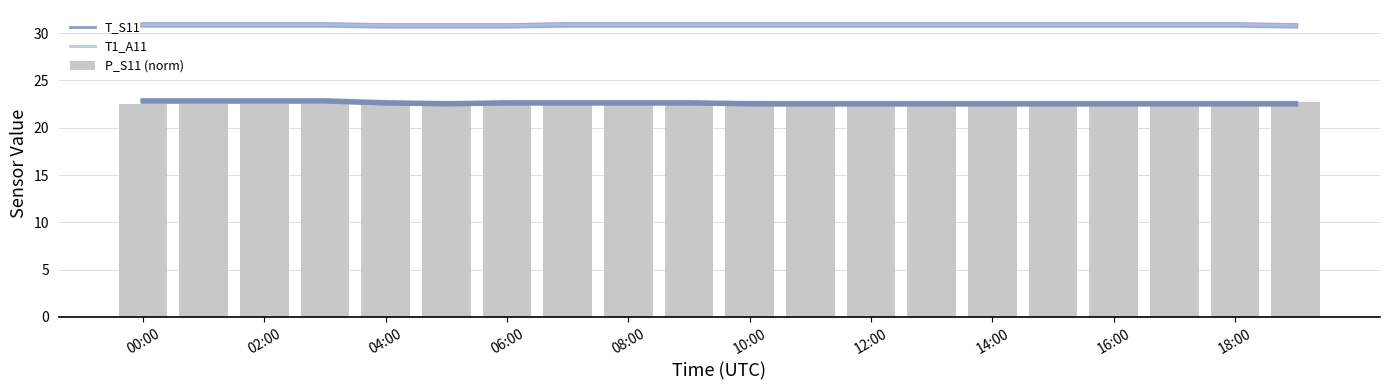

Which series has the widest spread of values?

T_S11